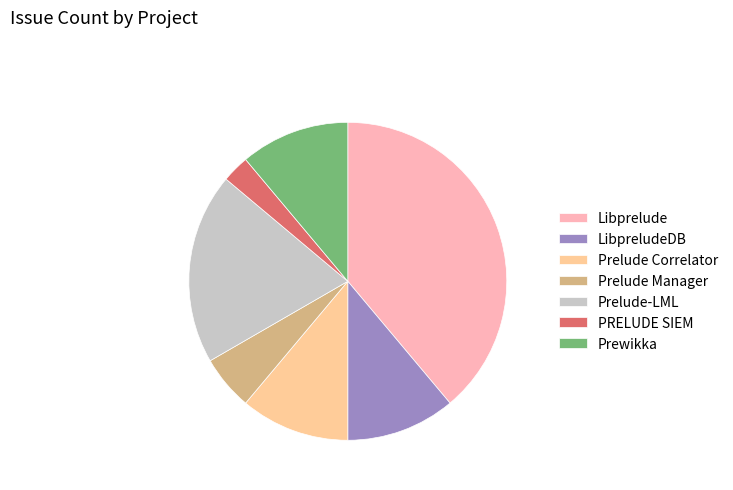

Do LibpreludeDB and Prelude-LML together represent more than half of the pie?

No